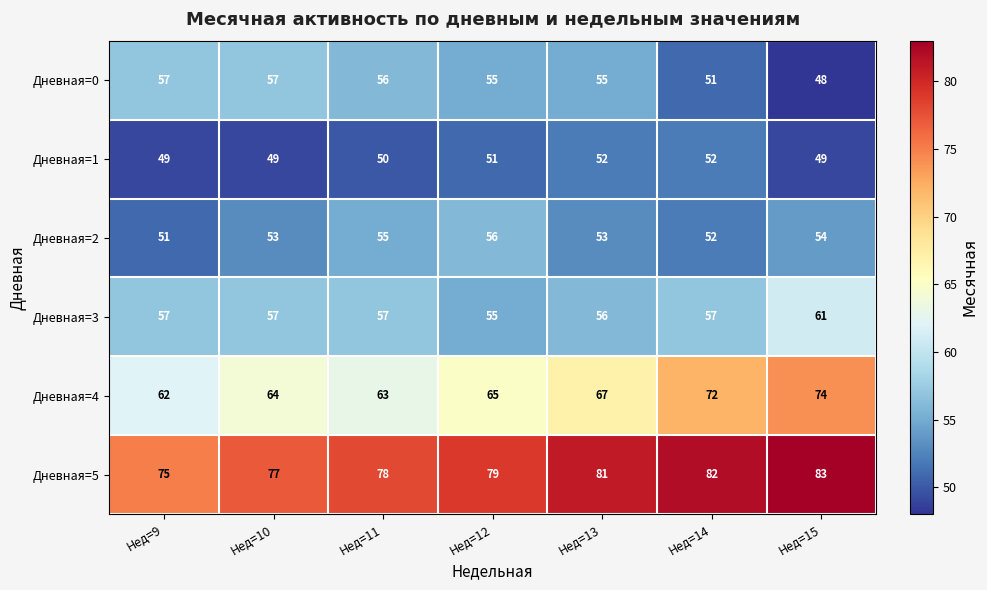

List the labels in order of Дневная=4 value, largest first.

Нед=15, Нед=14, Нед=13, Нед=12, Нед=10, Нед=11, Нед=9